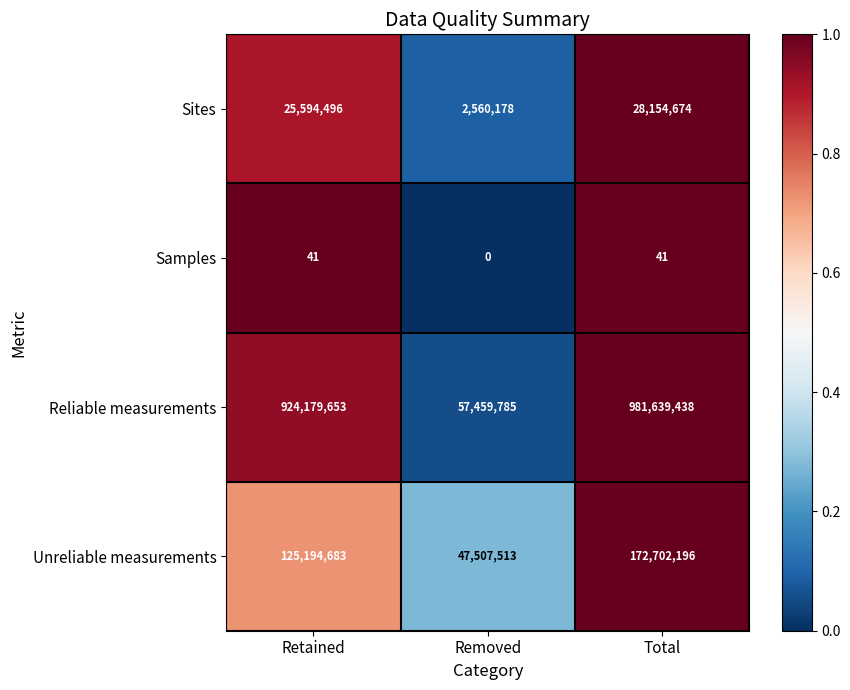

Reading left to right, list all the values displayed in this chart.

Sites: Retained=25594496	Removed=2560178	Total=28154674
Samples: Retained=41	Removed=0	Total=41
Reliable measurements: Retained=924179653	Removed=57459785	Total=981639438
Unreliable measurements: Retained=125194683	Removed=47507513	Total=172702196